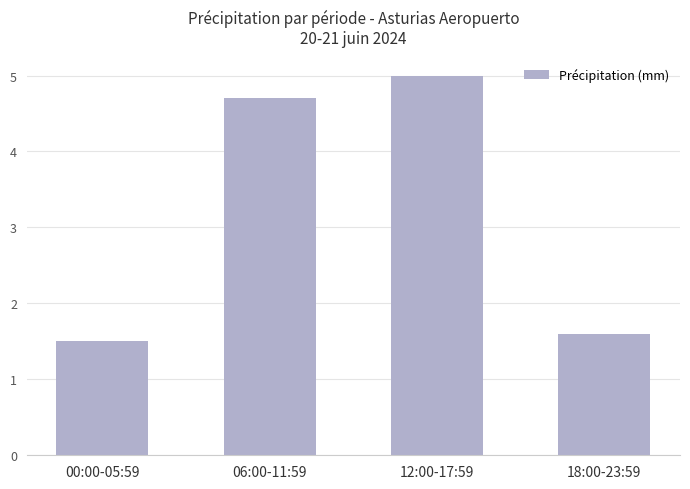

Reading right to left, transcribe all the data shown in this chart.

18:00-23:59=1.6	12:00-17:59=5.0	06:00-11:59=4.7	00:00-05:59=1.5